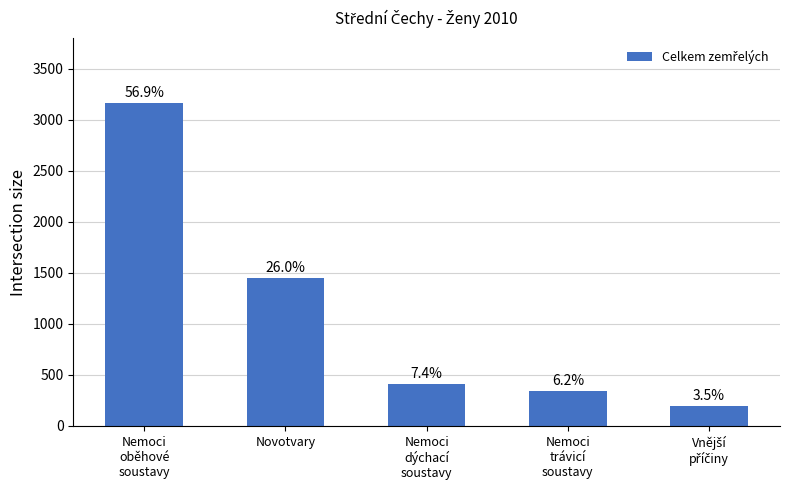

Are the bars horizontal?

No